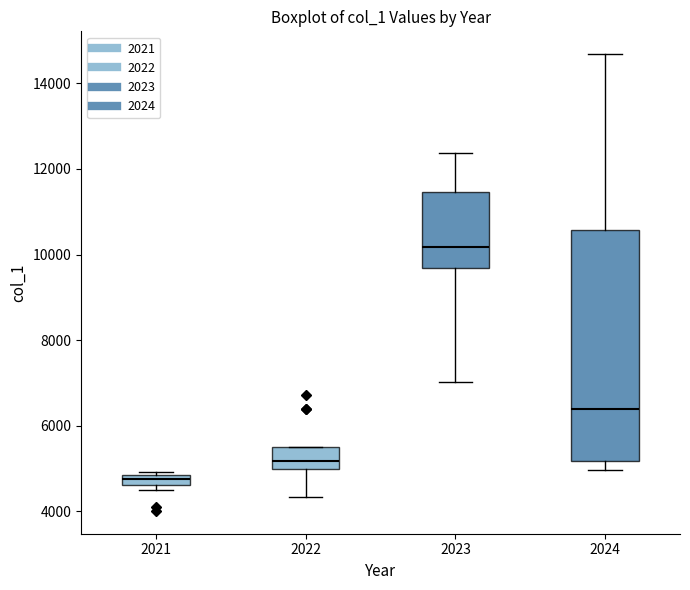

Where is the lower edge of the box at x = 2024 on the y-axis? The values are not printed on the chart, so give them approximately, as read against the axis.

5200